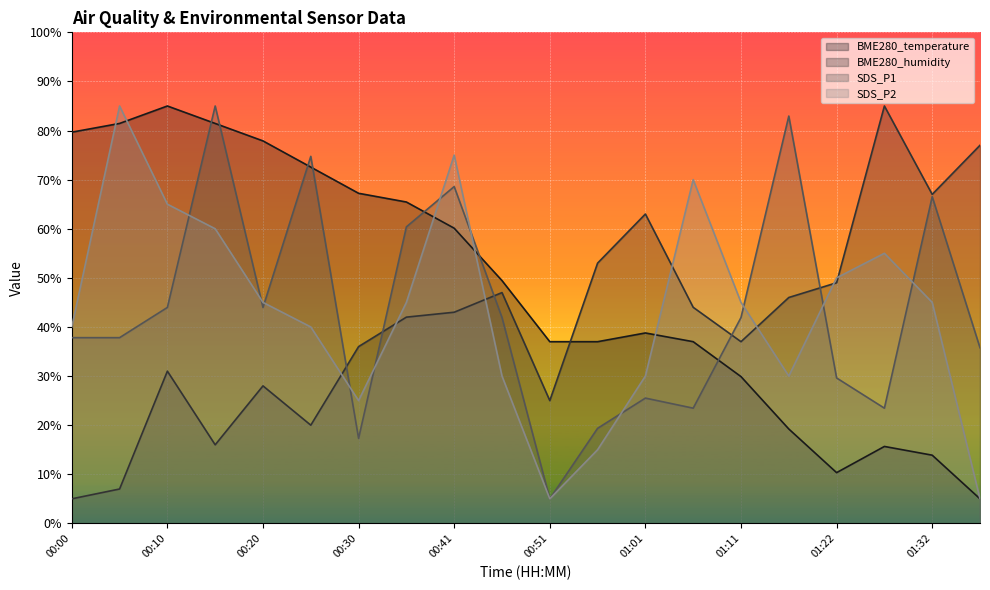

True or false: SDS_P1 and BME280_temperature cross at least once.

True